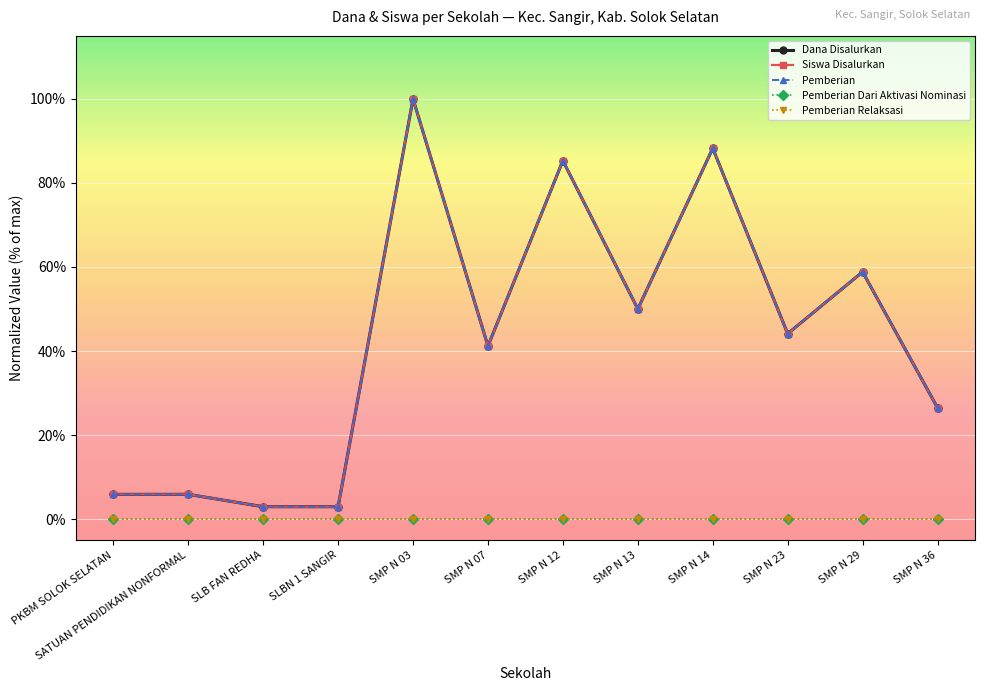

Is this an area chart (filled region under the line)?

No